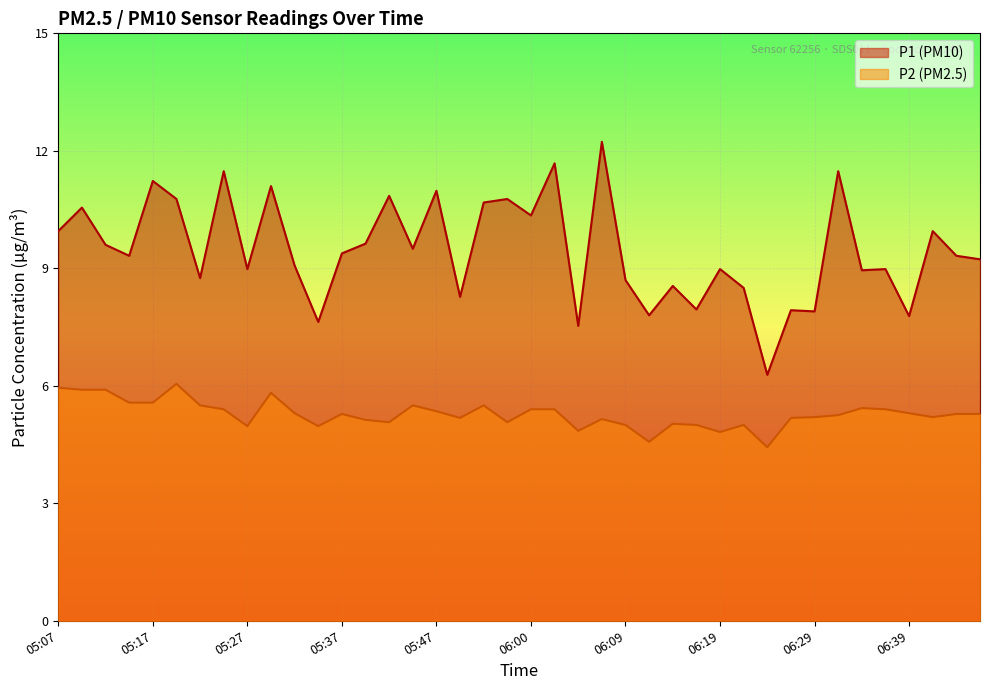

At which label does P2 first exceed 5?

05:07